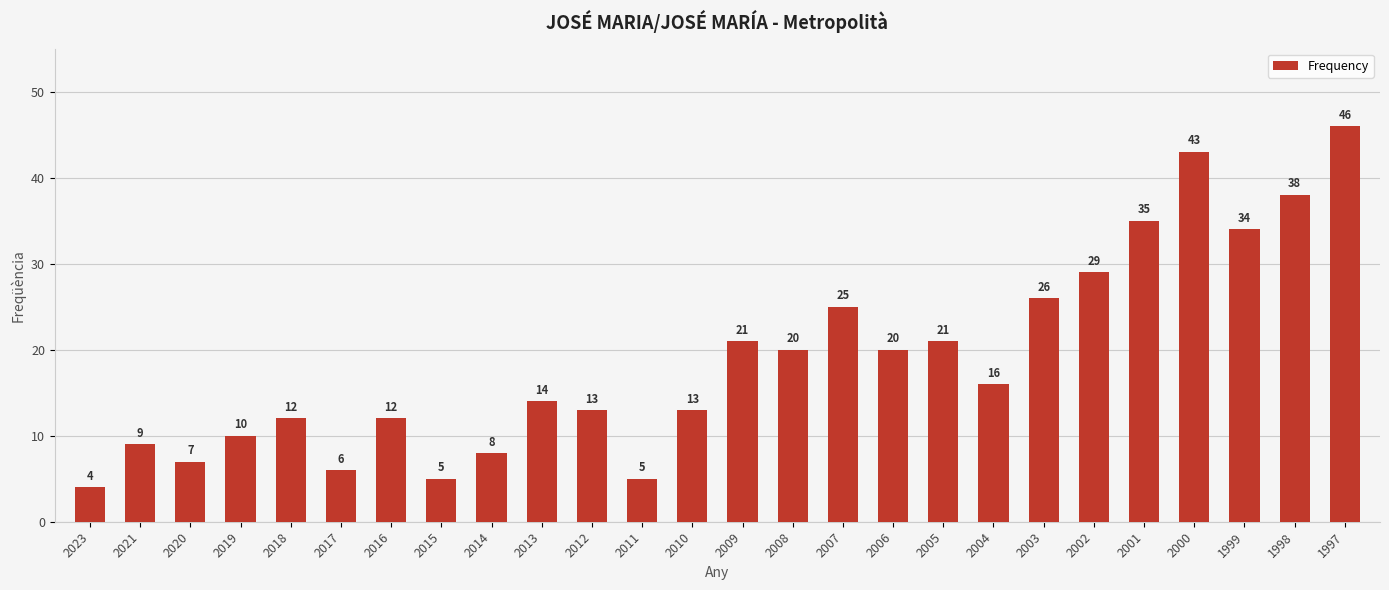

Is it true that the value at 2006 is 8?

False